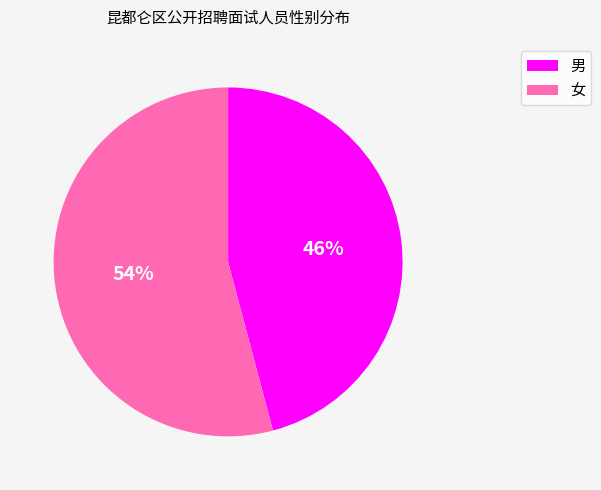

How many slices are in this pie chart?

2